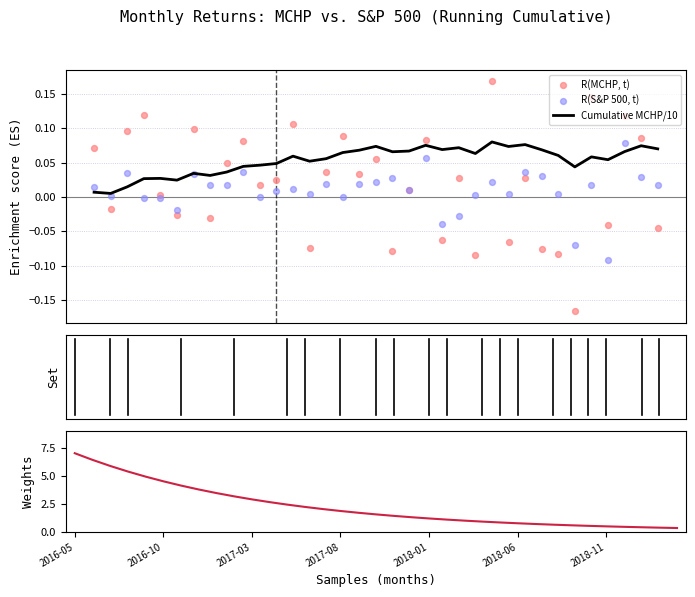

Which series reaches the minimum Y coordinate?

R(MCHP, t)